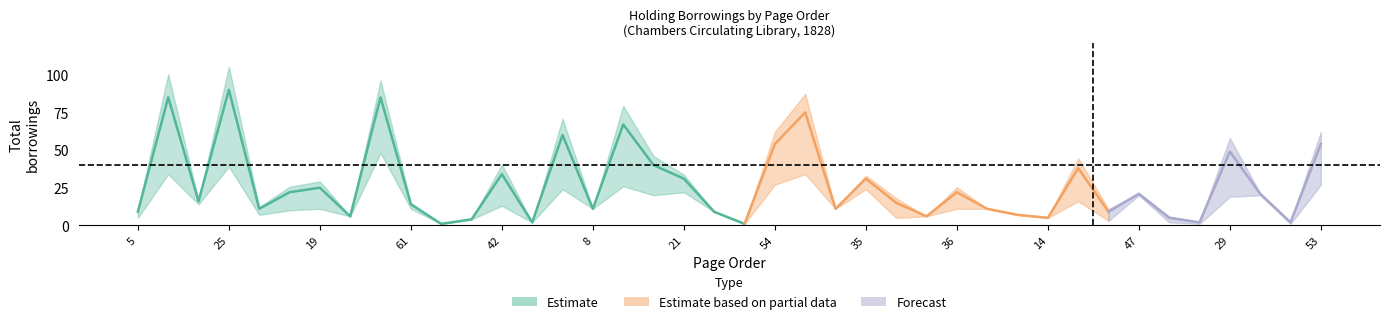

What is the value of the totalborrowings point at the 3rd from the left?

16